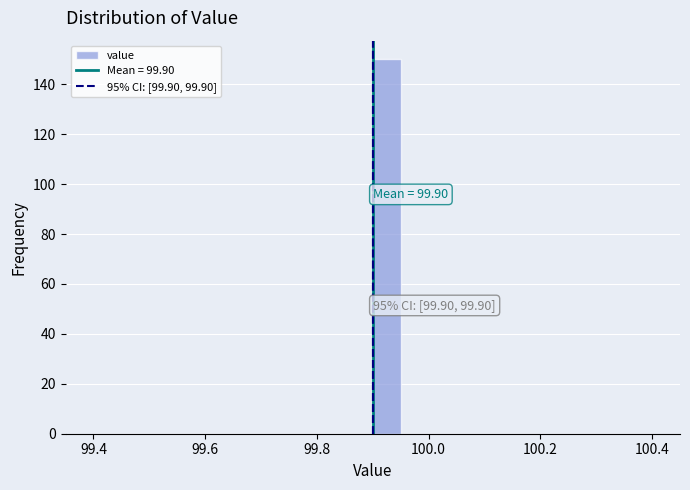

Read against the x-axis, roughly where is the centre of the tallest bar?

99.92